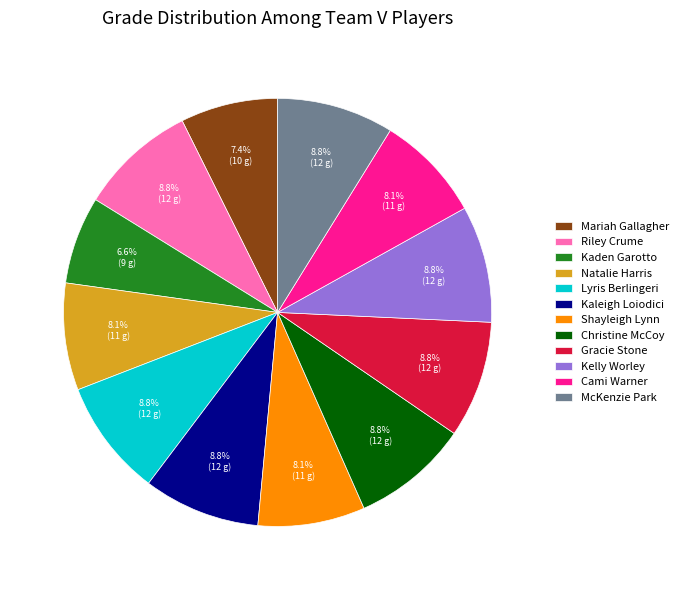

To the nearest percent, what is the difference between the largest and smallest slice percentages?

2%